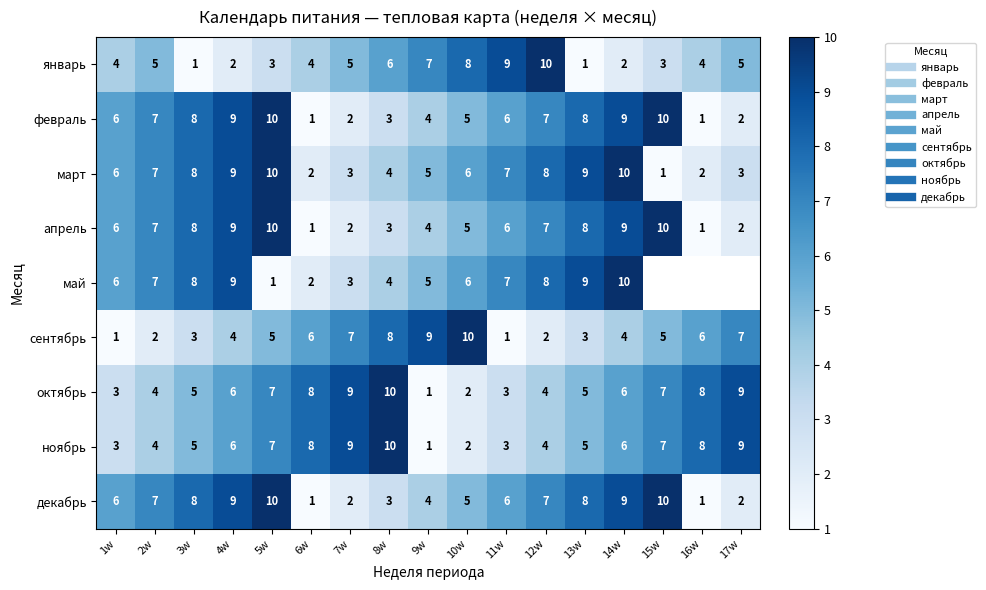

What is the difference between the январь values at 15w and 17w?

2.0